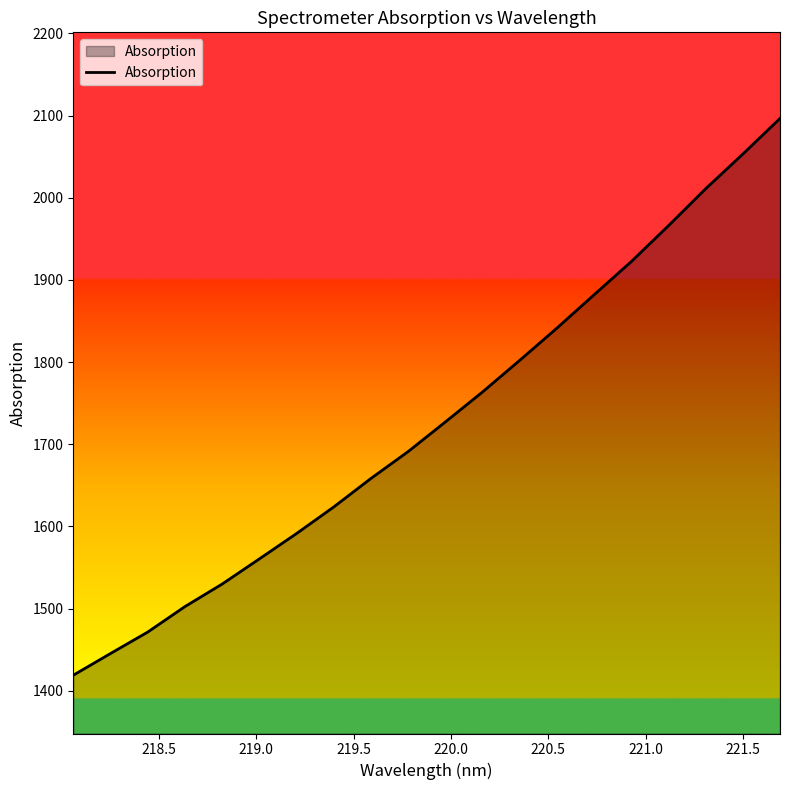

What is the greatest value displayed?

2096.5